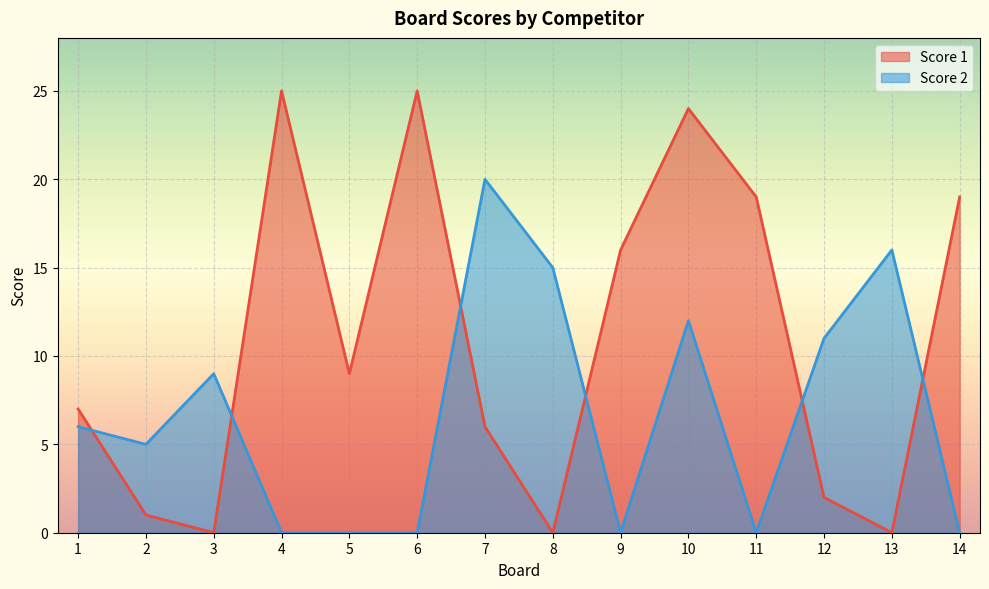

How many intersections are there between Score 2 and Score 1?

6